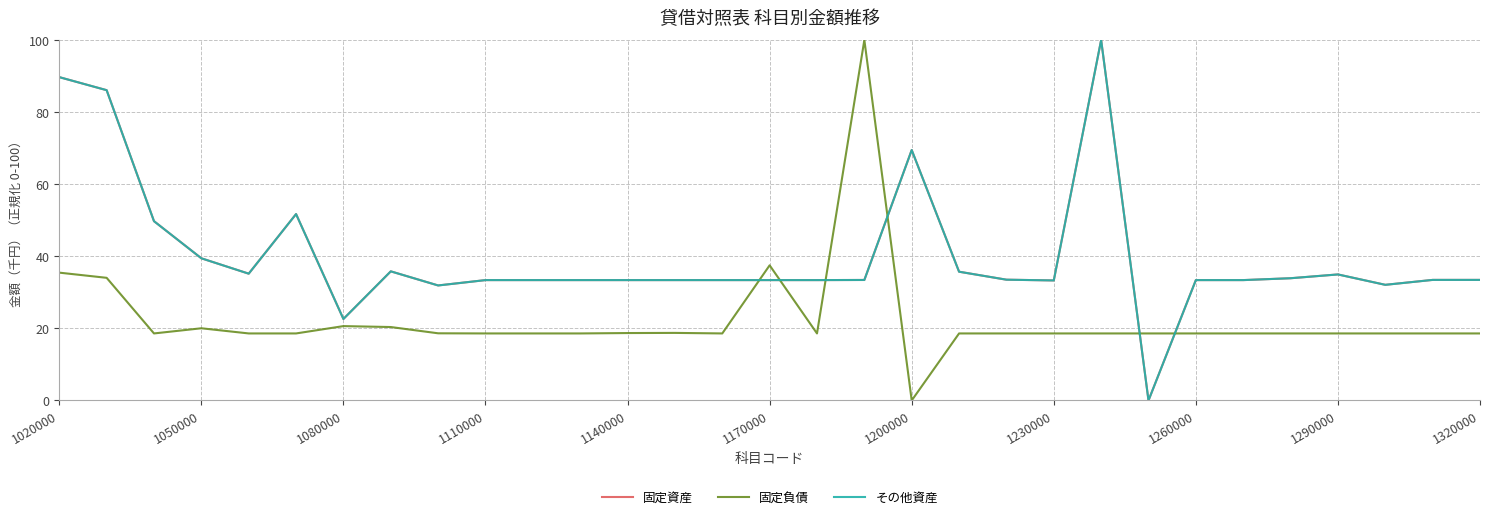

What are all the series names shown in the legend?

固定資産, 固定負債, その他資産